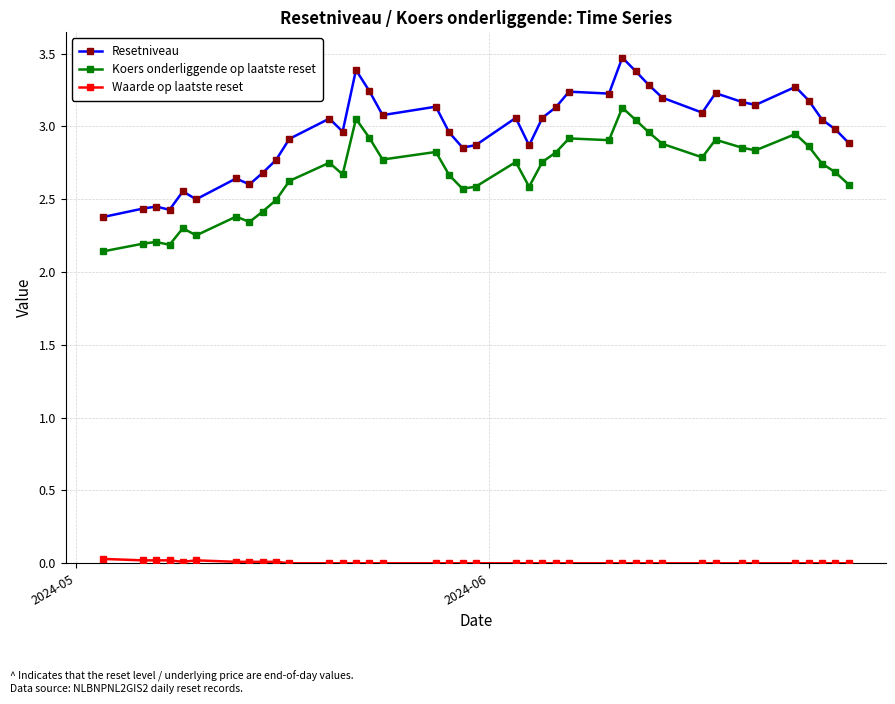

How many lines are shown in the chart?

3